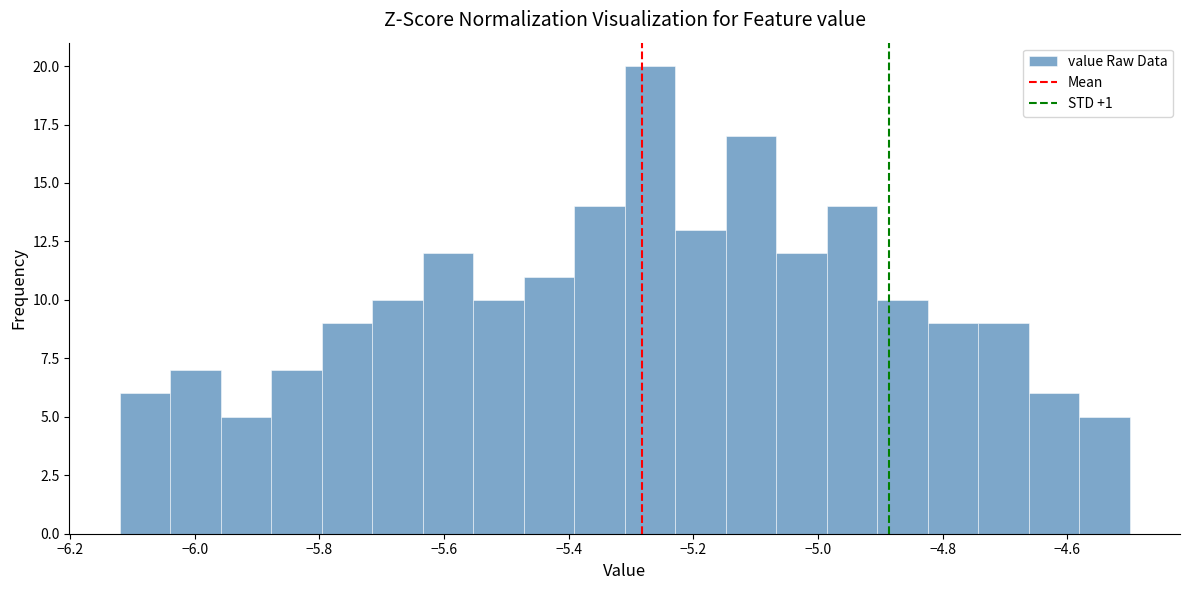

How tall is the bar that spans -4.82 to -4.74 on the x-axis? Neither the bar edges nor the heights are printed on the chart, so give them approximately, as read against the axes.

9